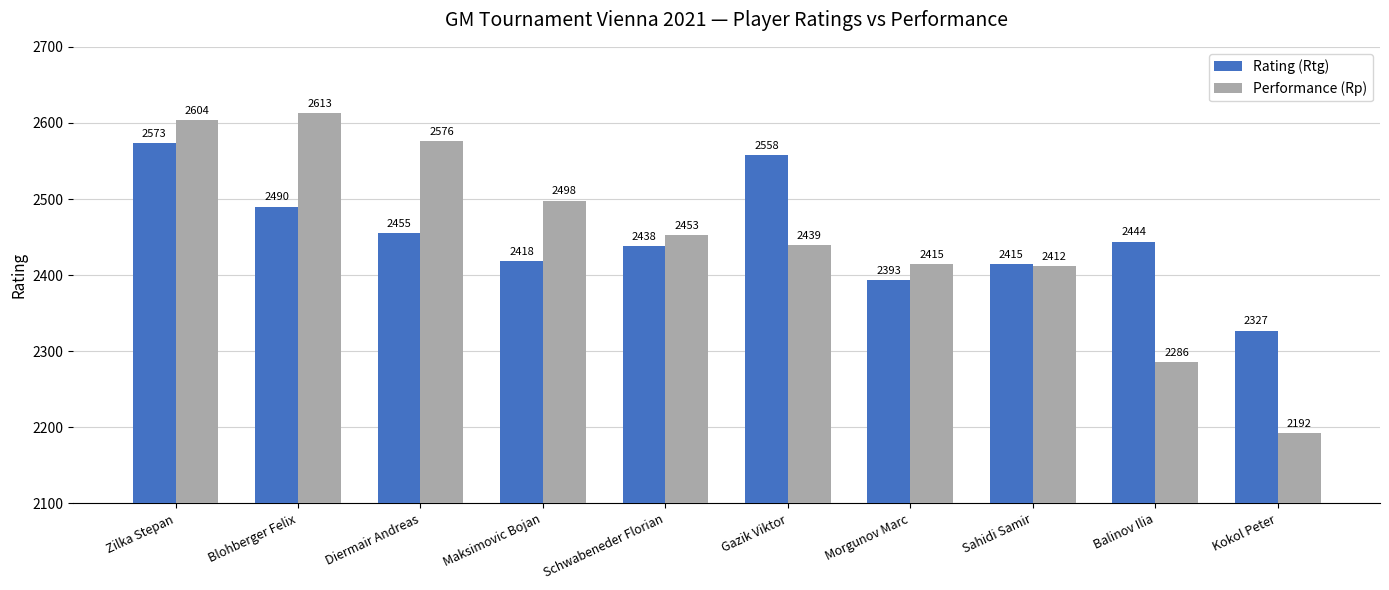

What is the spread (max minus min) of values at Kokol Peter?

135